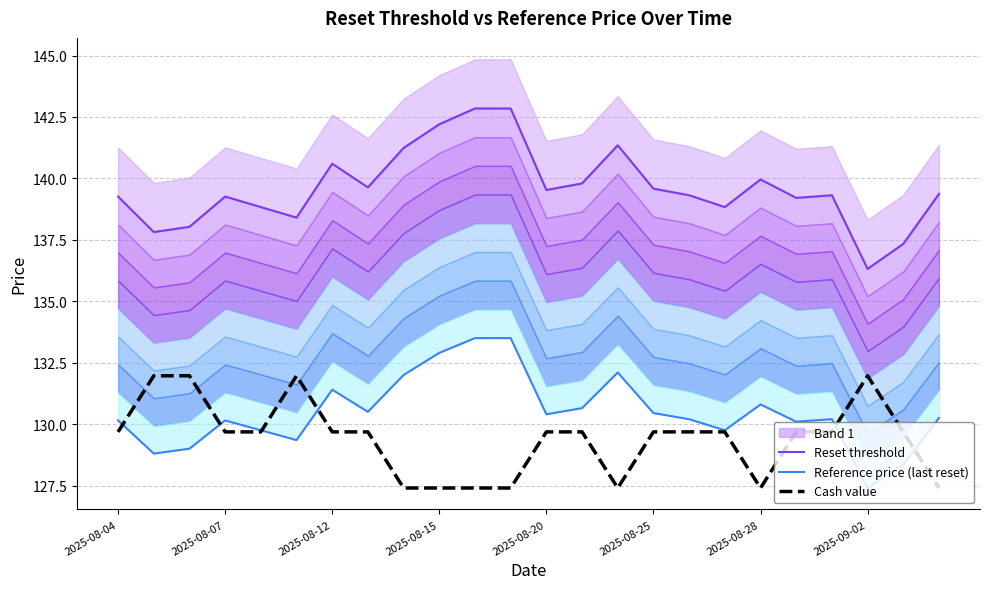

True or false: Reference price (last reset) has a value of 128.3 at 22.

True